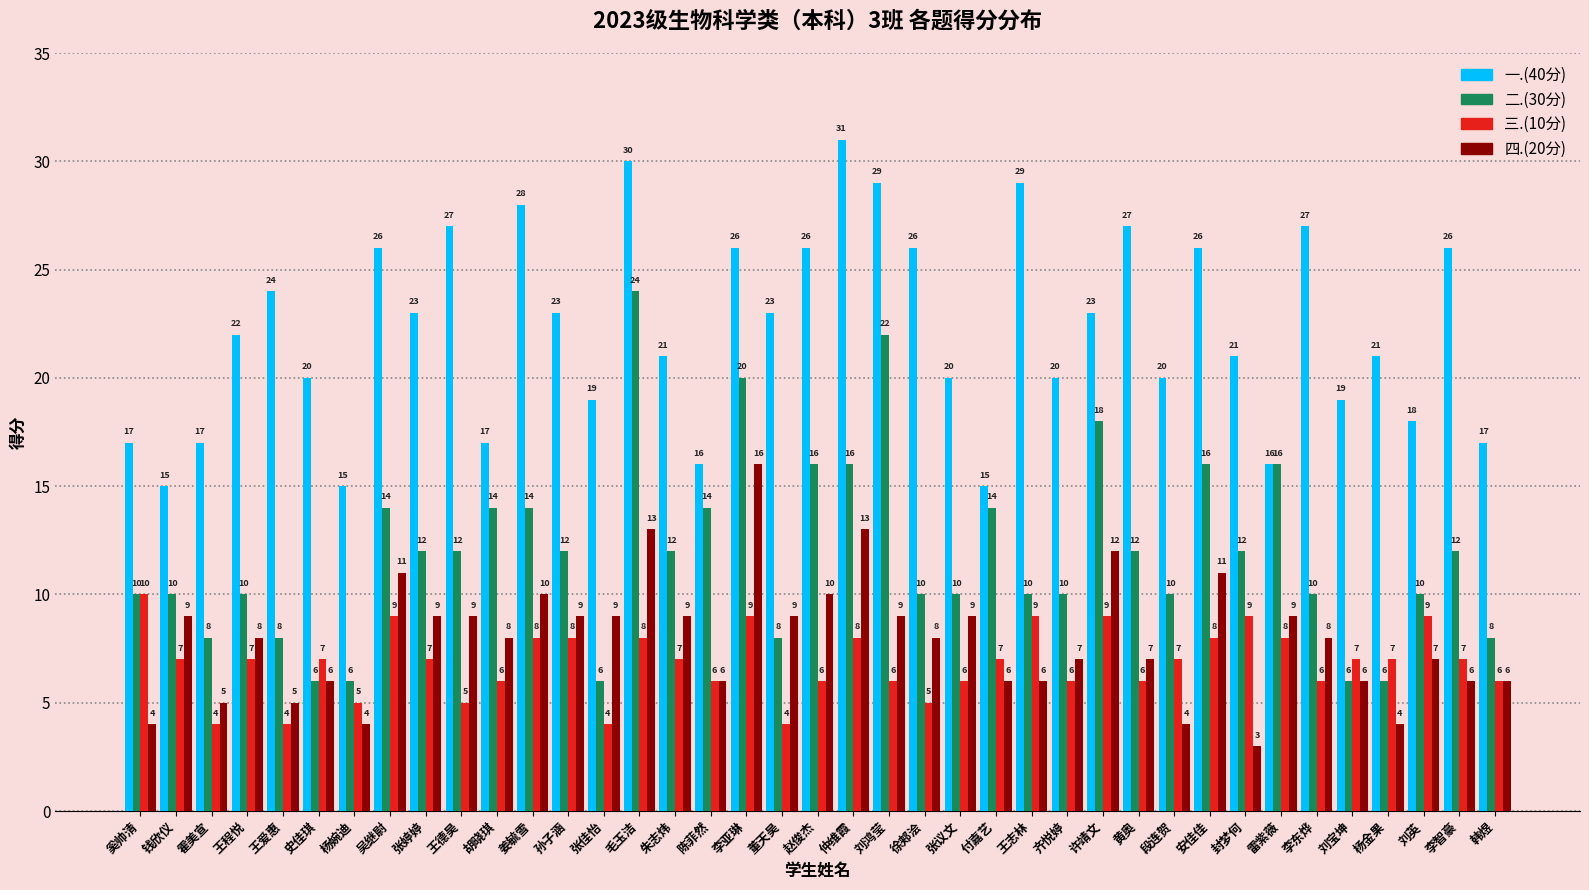

How many bars are there in total?

156